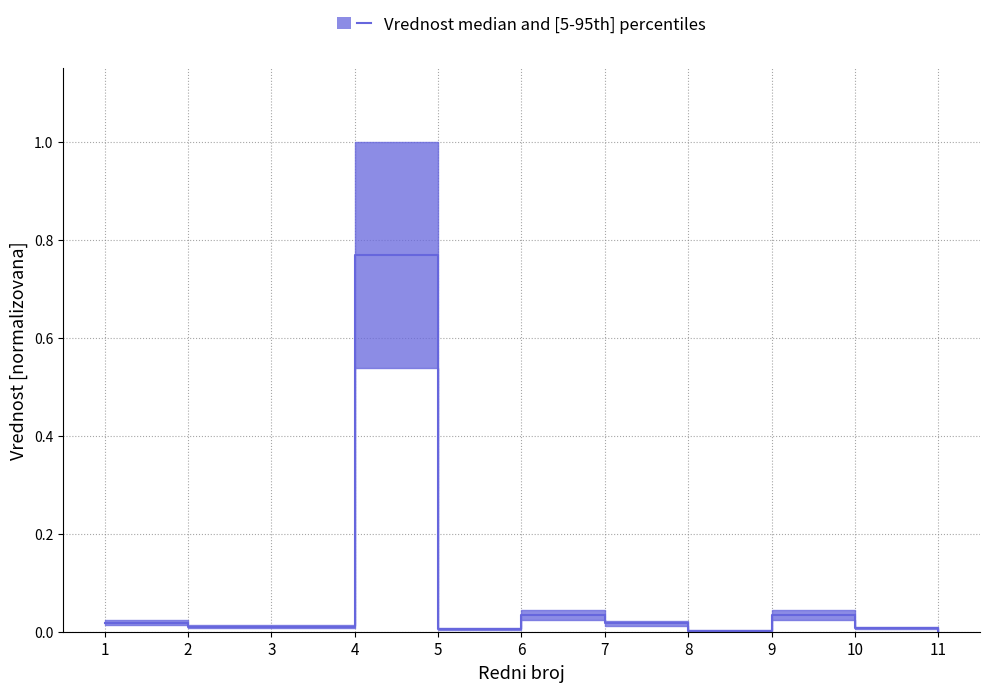

List the labels in order of value, smallest first.

11, 8, 5, 10, 2, 3, 7, 1, 6, 9, 4